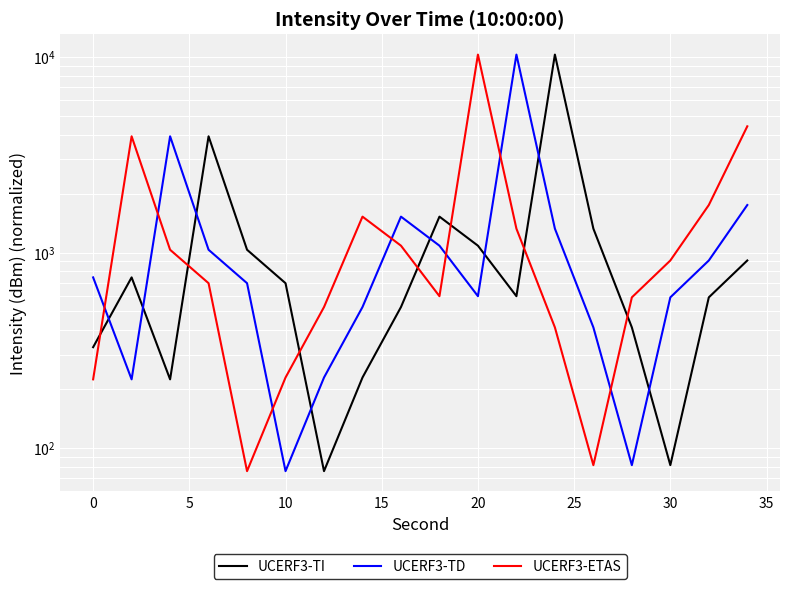

Is the value of UCERF3-TD at 40 greater than the value of UCERF3-ETAS at 17?

No